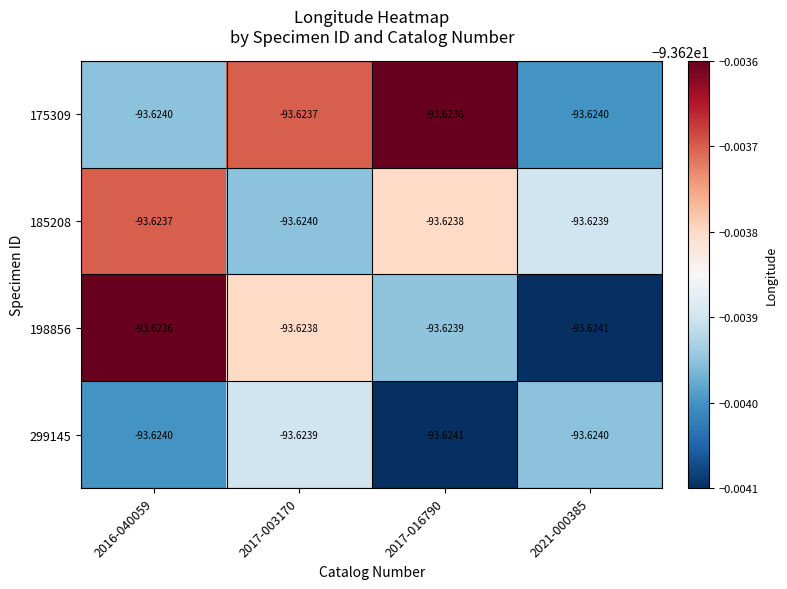

Is the value of 299145 at 2021-000385 greater than the value of 198856 at 2017-016790?

No